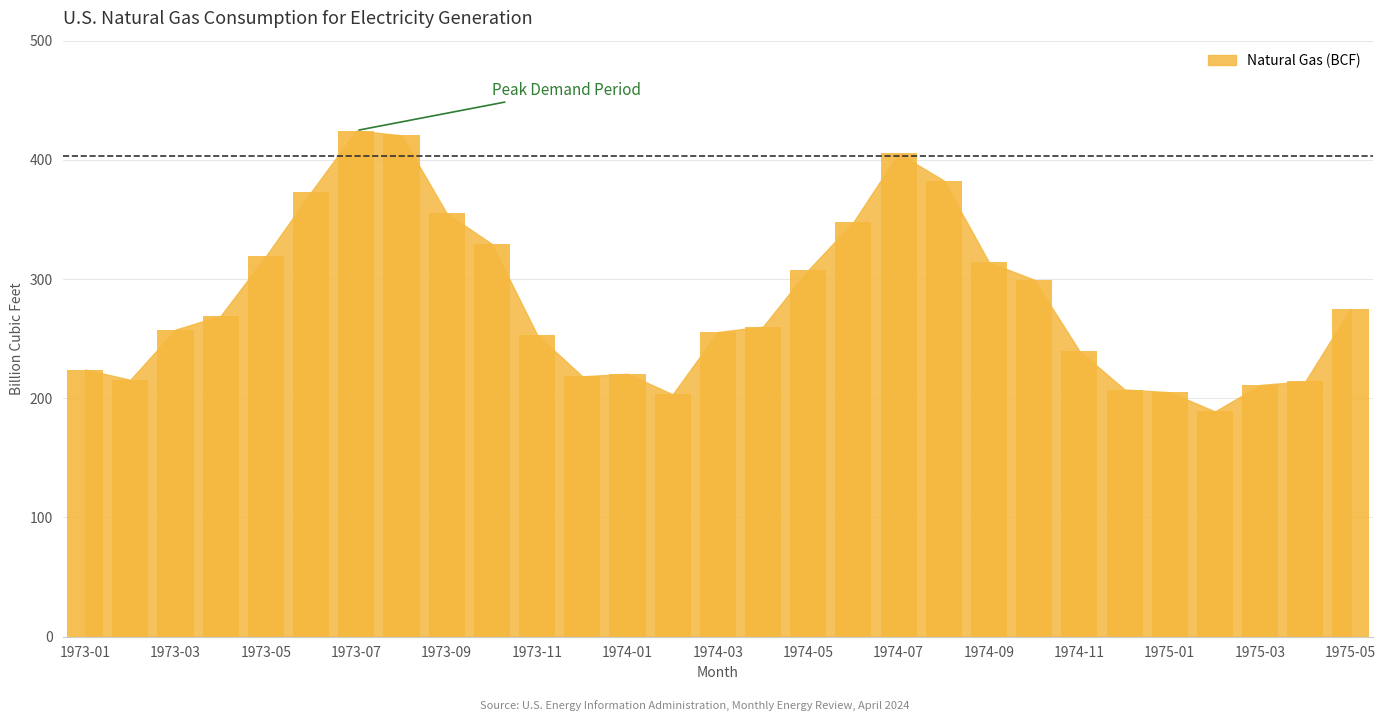

What is the difference between the maximum and minimum values?

235.6